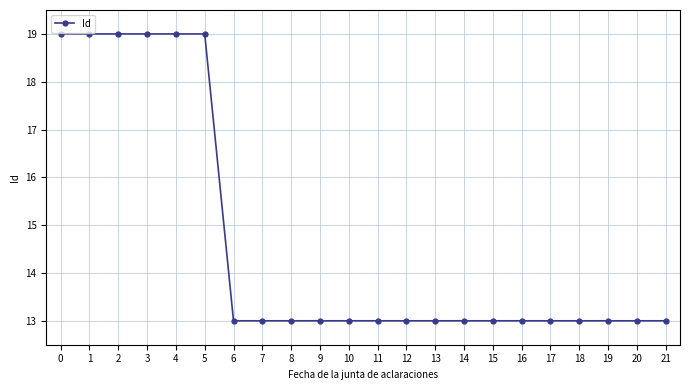

What is the difference between the maximum and second lowest values?

6.0